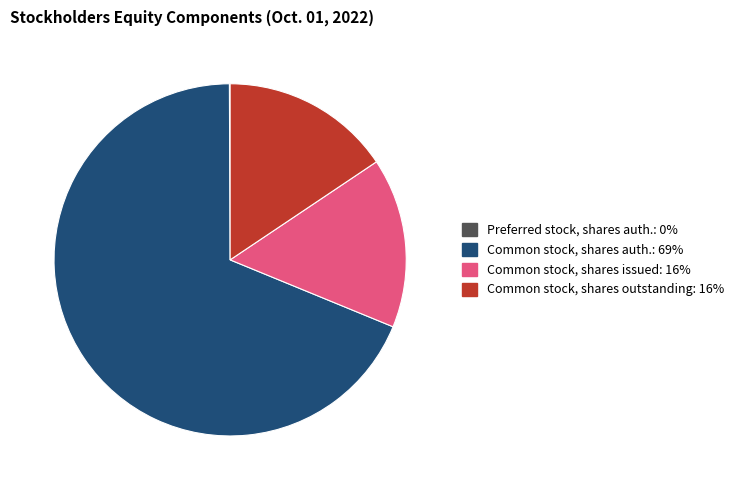

Is Common stock, shares auth.: 69% the majority of the pie?

Yes